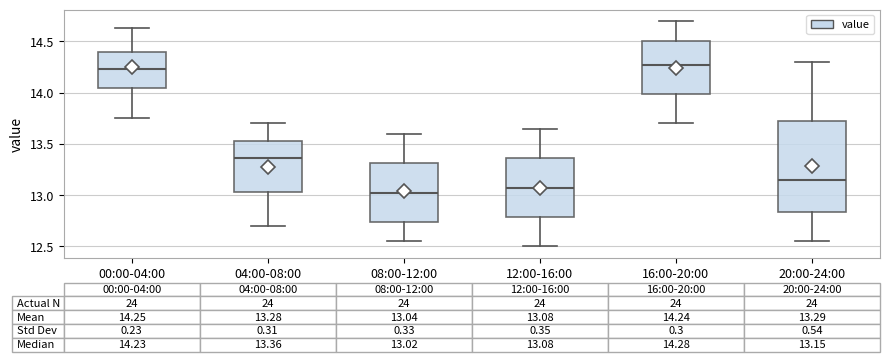

Which box is the tallest, from its lower edge to its upper edge?

20:00-24:00